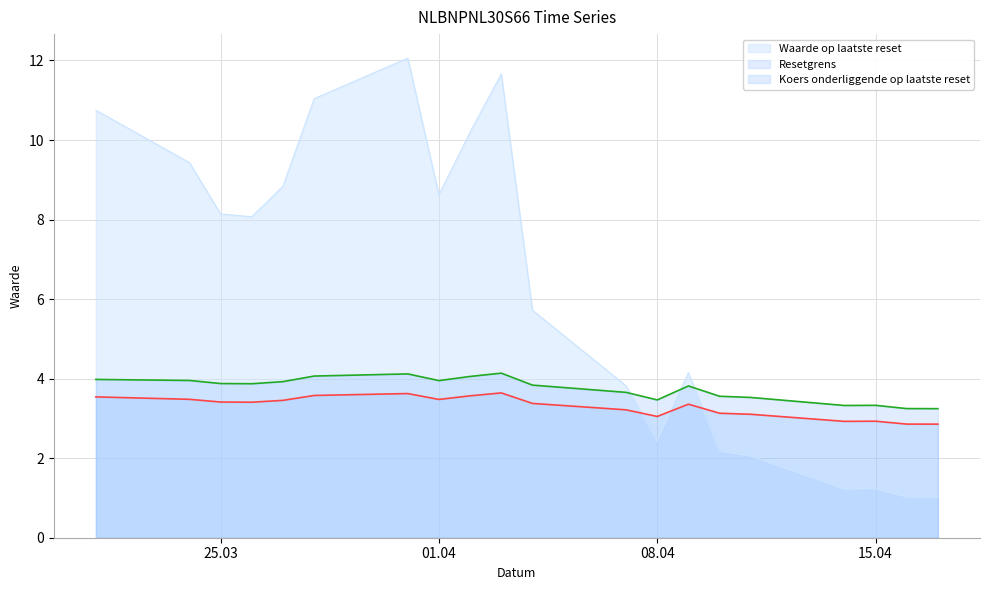

At which label is Resetgrens closest to 3?

2025-04-08